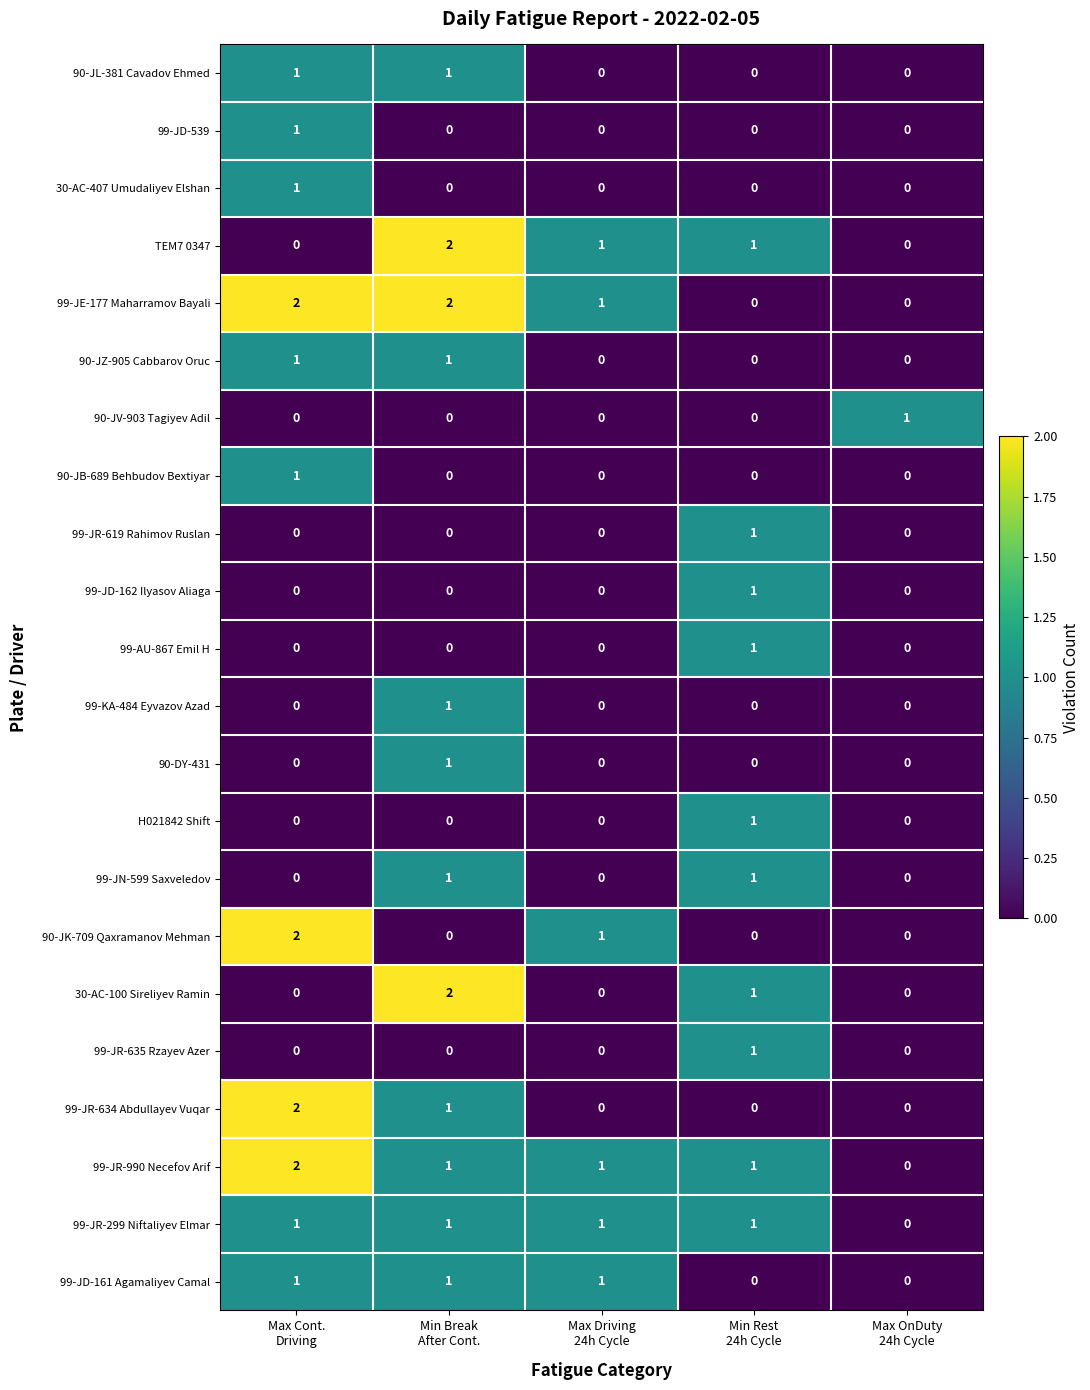

At how many categories does at least one series exceed 0?

5